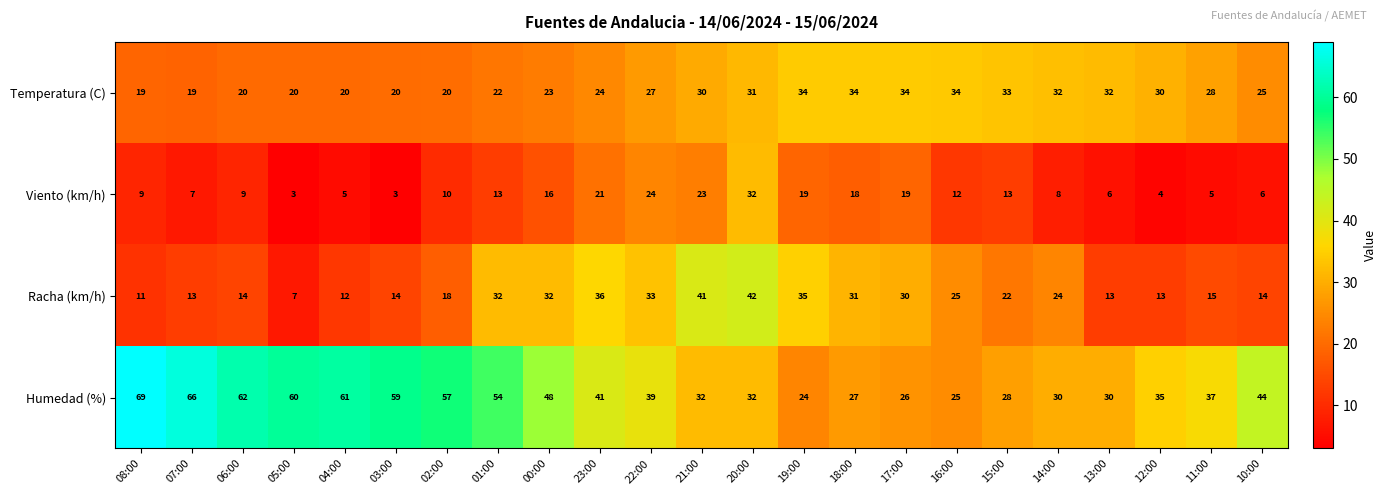

List the series in order of their peak value, lowest first.

Viento (km/h), Temperatura (C), Racha (km/h), Humedad (%)